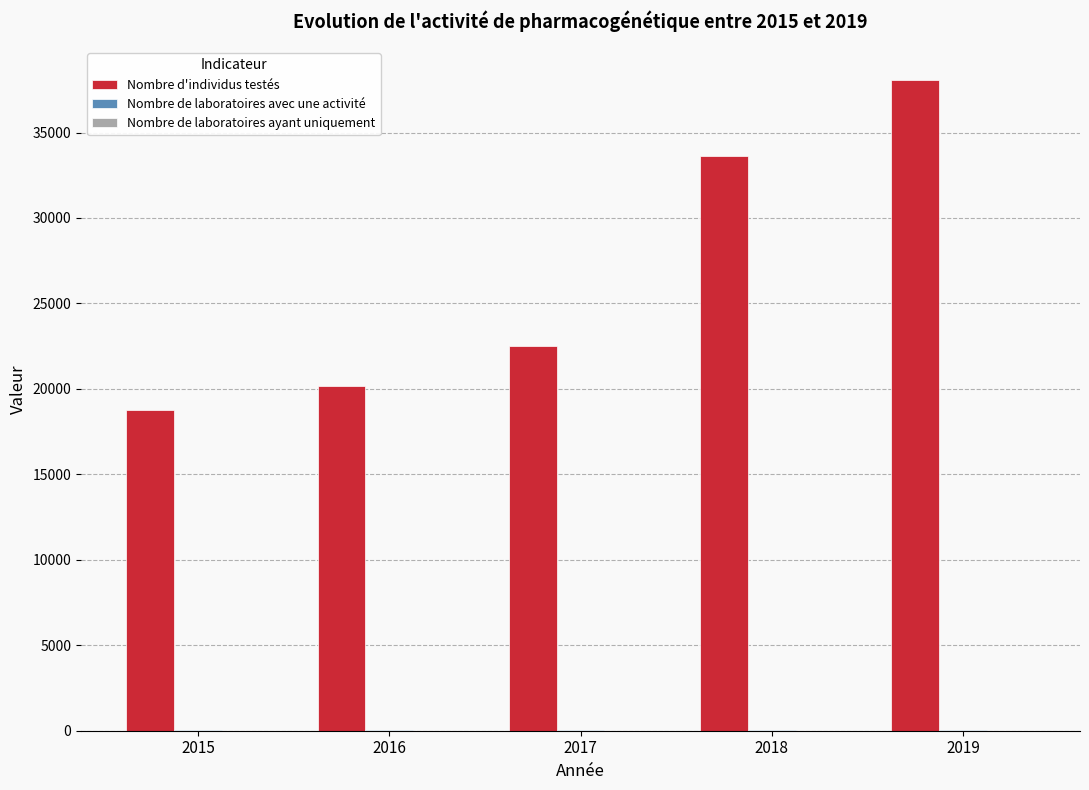

True or false: Nombre d'individus testés has a value of 14073 at 2016.

False